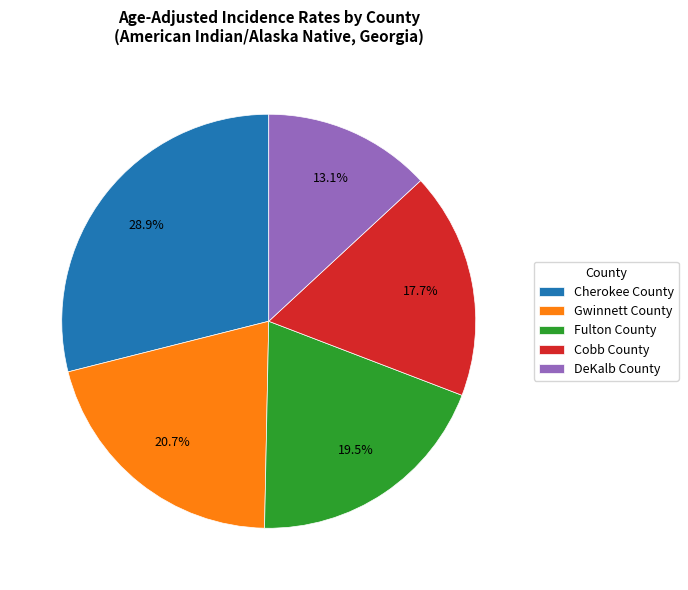

True or false: Cherokee County accounts for 37% of the total.

False